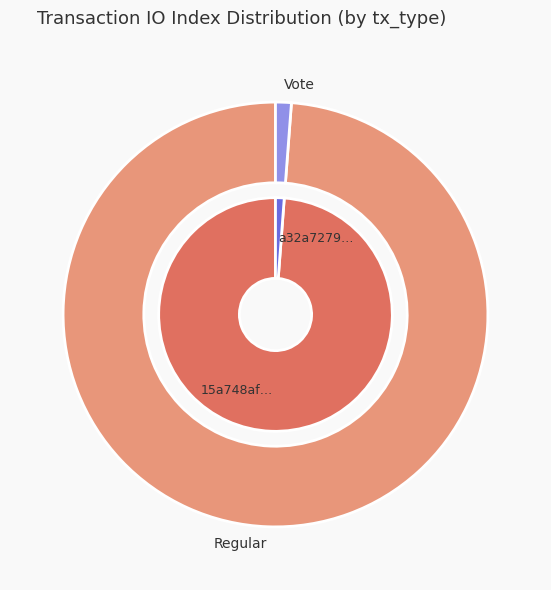

To the nearest percent, what is the difference between the 1 and 0 slice percentages?

98%